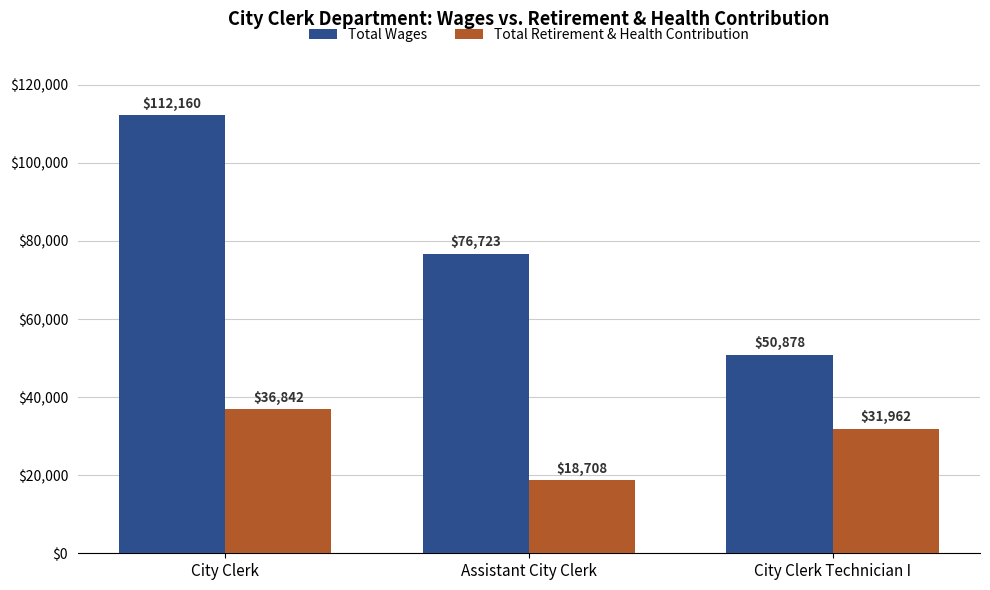

How many Total Retirement & Health Contribution values are between 18708 and 36842?

3